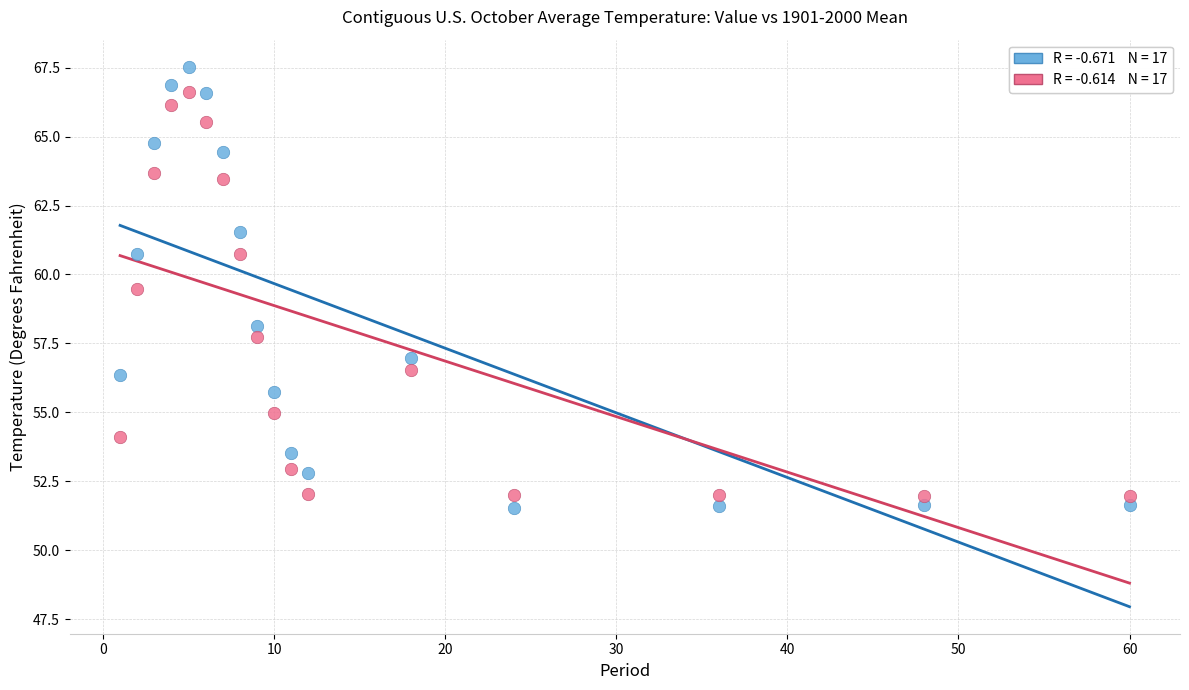

Across all data points, what is the range of Y values (max minus min)?

16.0